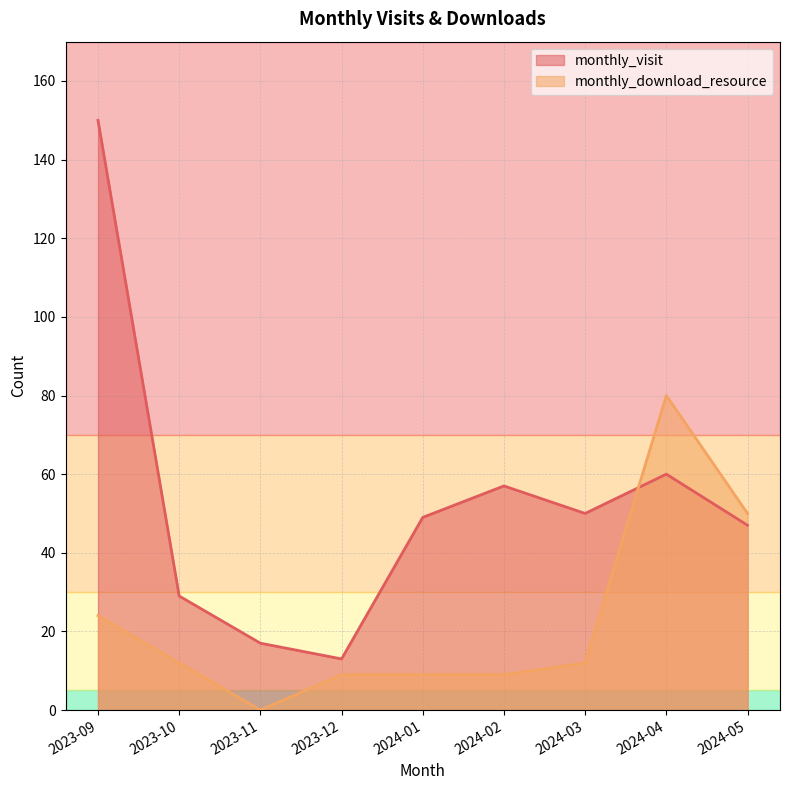

What is the difference between the monthly_download_resource values at 2024-01 and 2023-10?

3